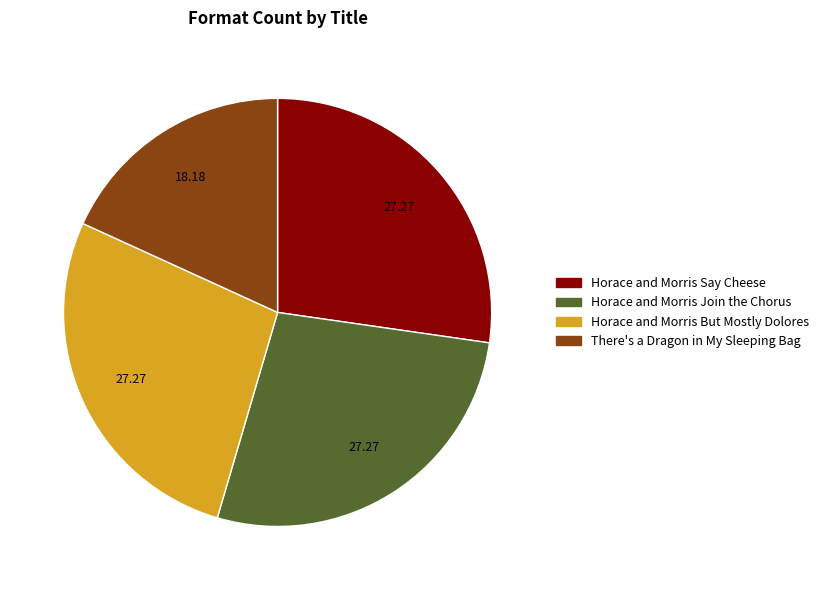

Combined, do Horace and Morris Say Cheese and Horace and Morris But Mostly Dolores account for over 50%?

Yes